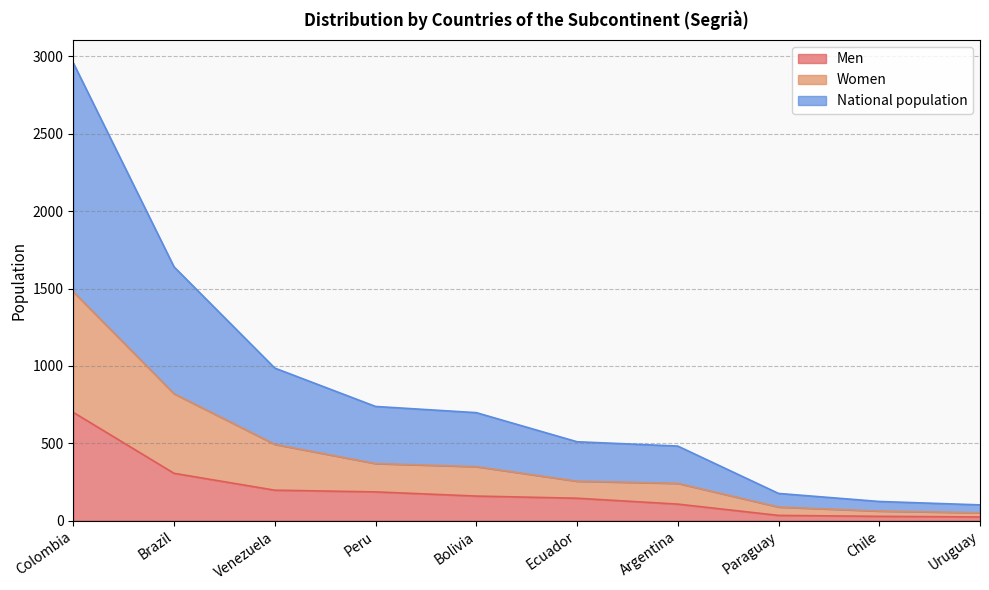

True or false: Men and Women intersect in this chart.

False